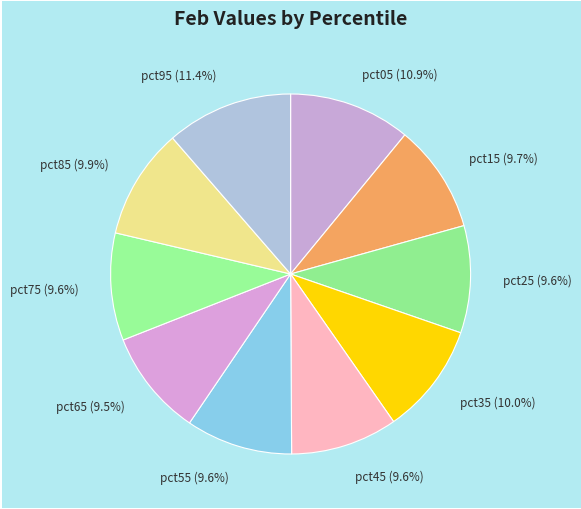

Does pct75 account for over 50% of the chart?

No